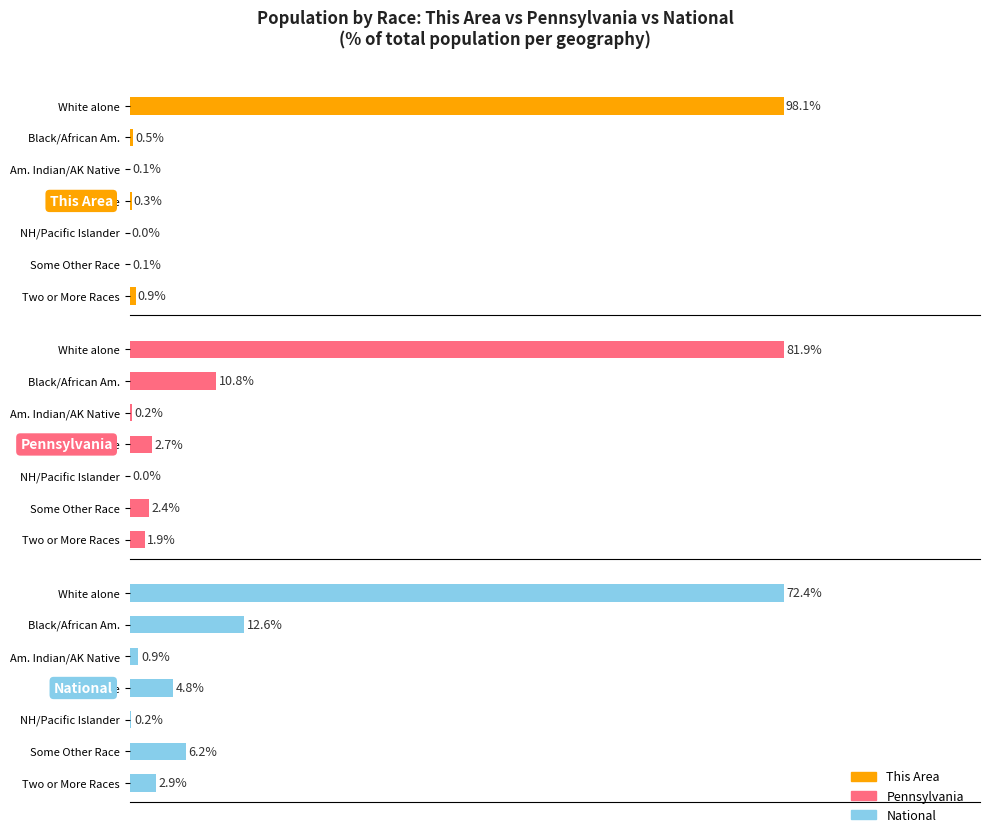

What are all the series names shown in the legend?

This Area, Pennsylvania, National